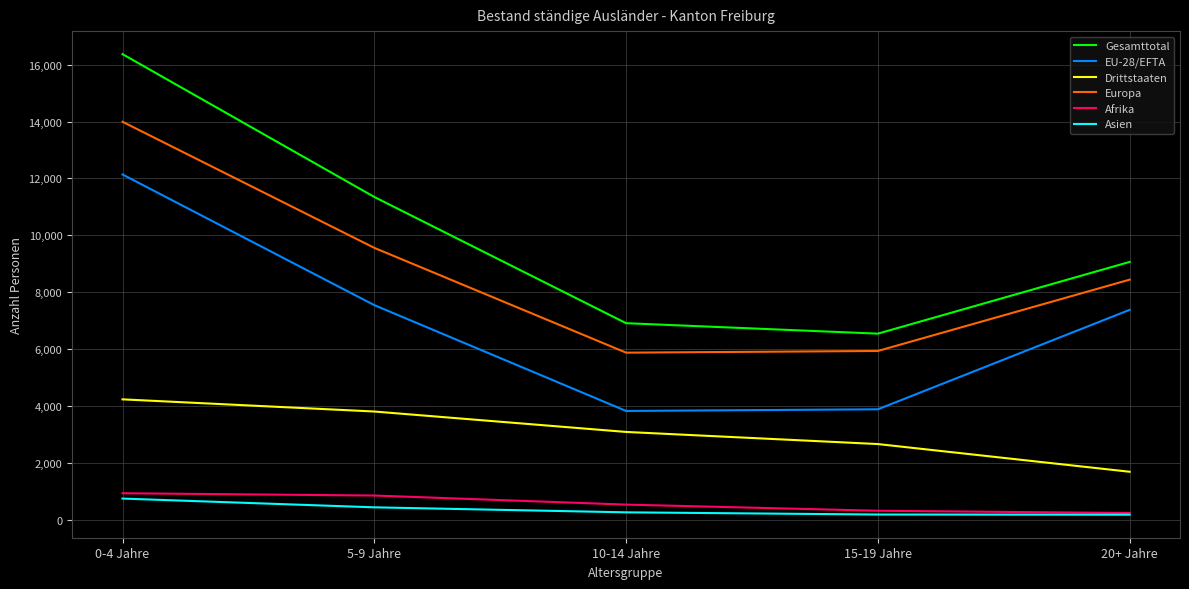

The value of EU-28/EFTA at 15-19 Jahre is 3882. True or false?

True